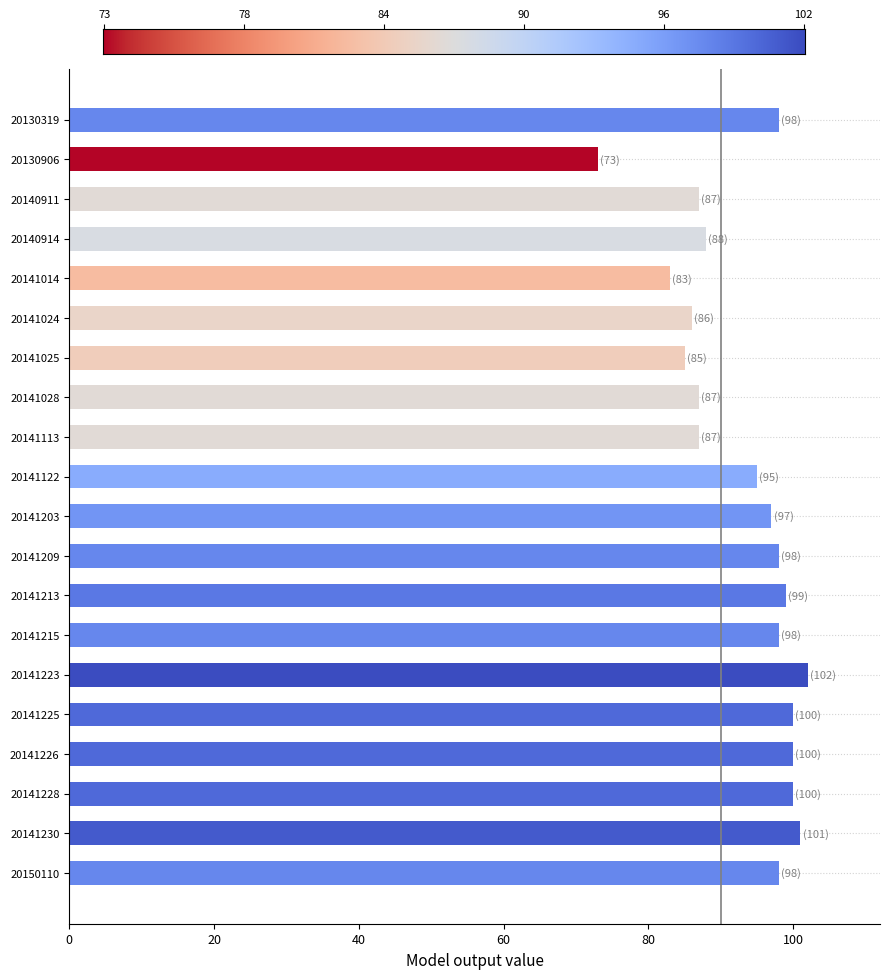

Is it true that the value at 20140911 is 87?

True